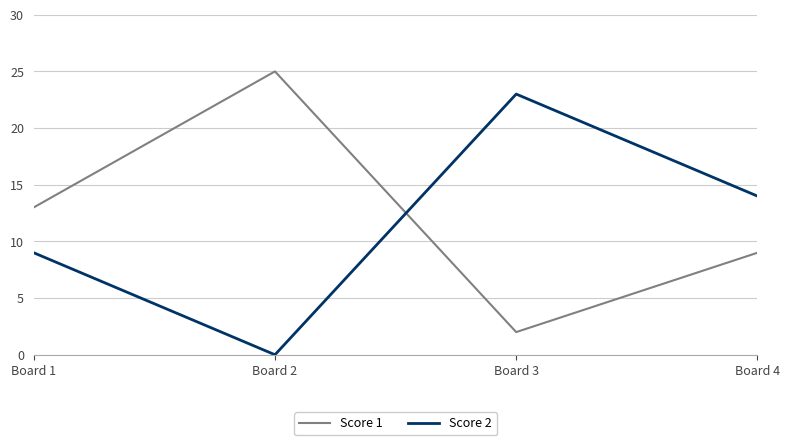

What is the total value across all series at Board 4?

23